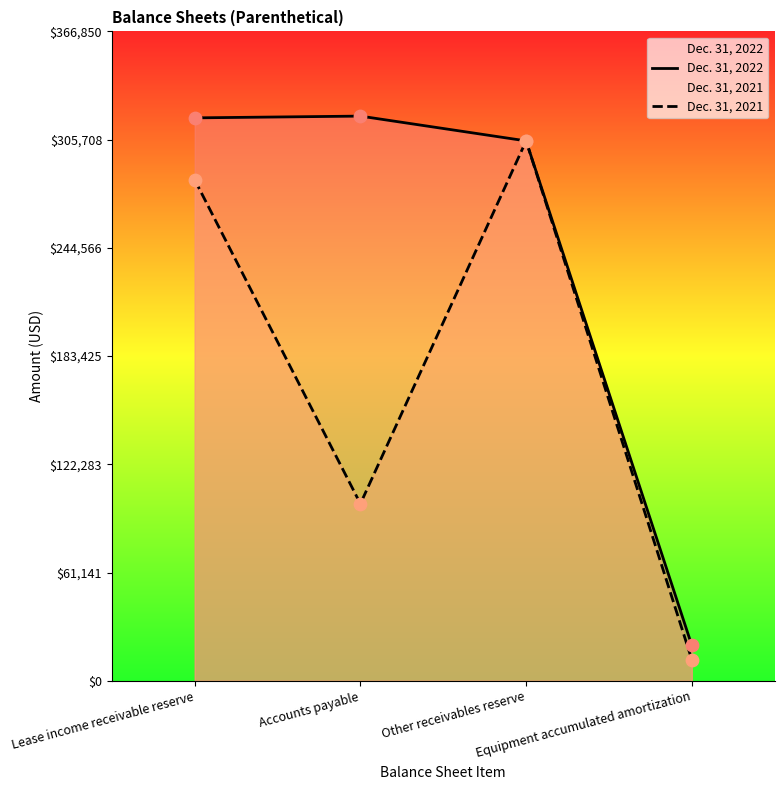

Which series reaches the maximum Y coordinate?

Dec. 31, 2022